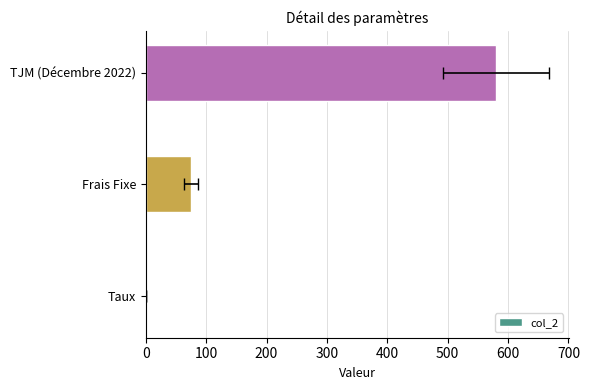

Does the chart contain stacked bars?

No